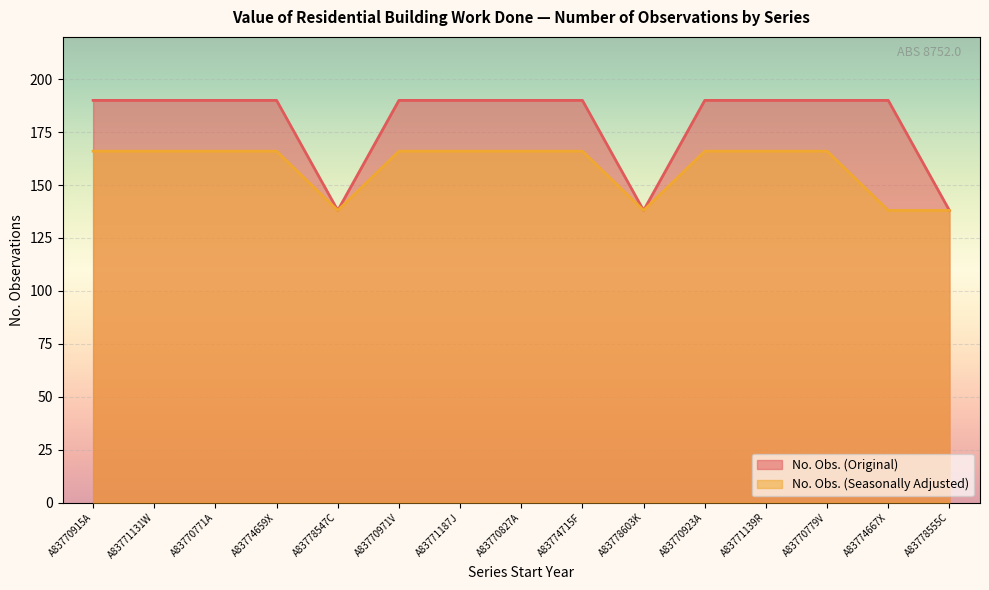

What is the average value of the No. Obs. (Original) series?

180